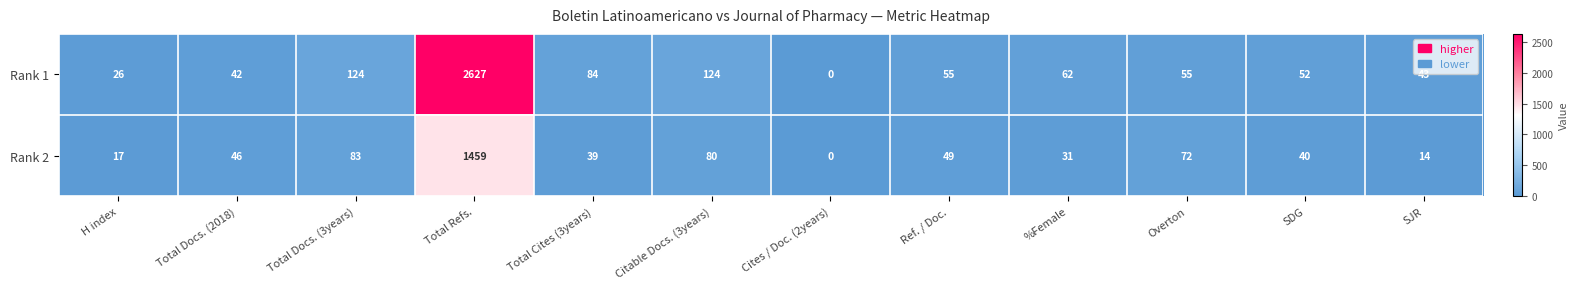

Read the Rank 2 value at SJR.

14